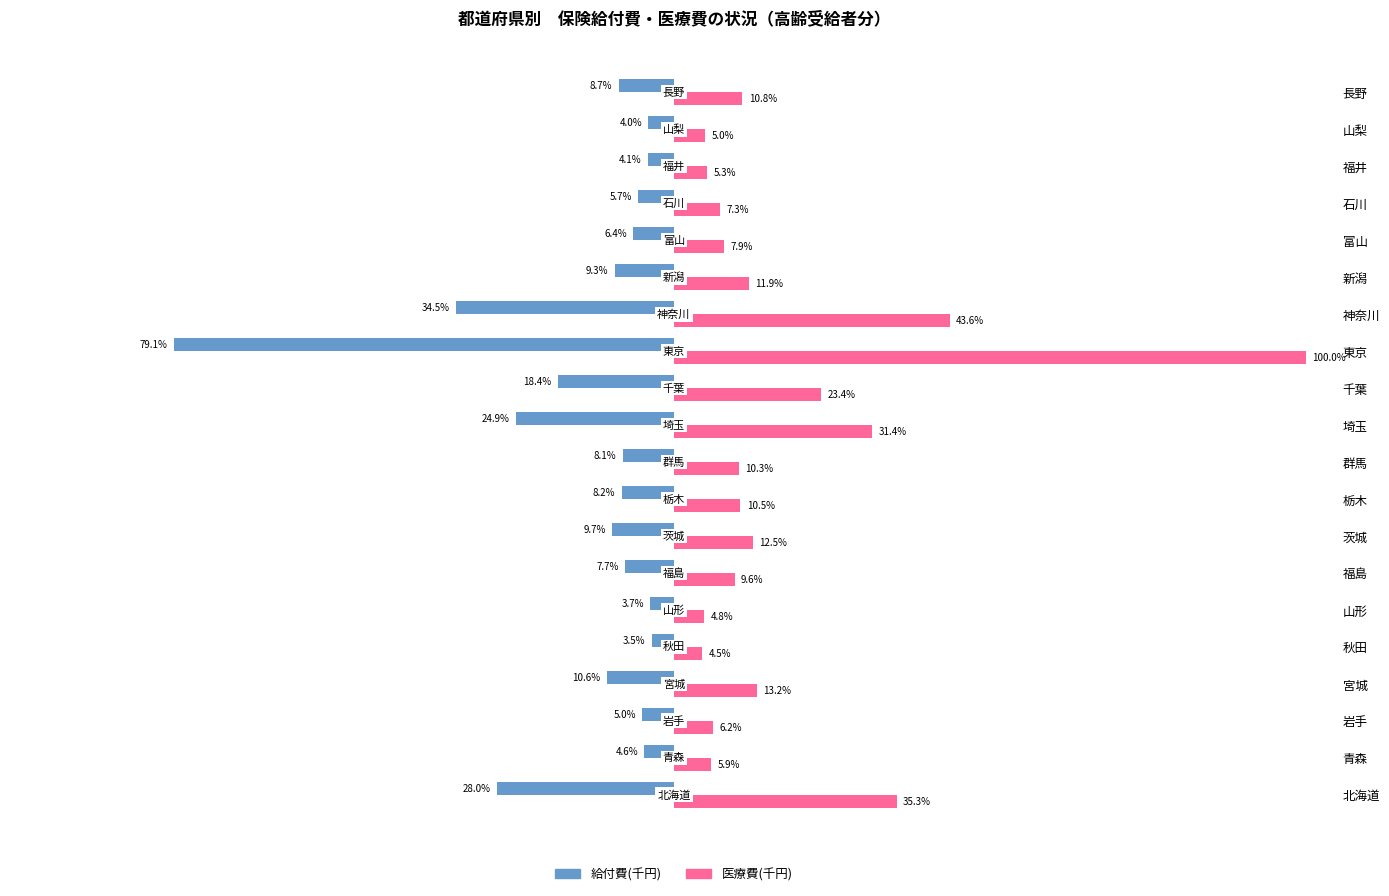

At which label does 給付費(千円) reach its minimum?

東京